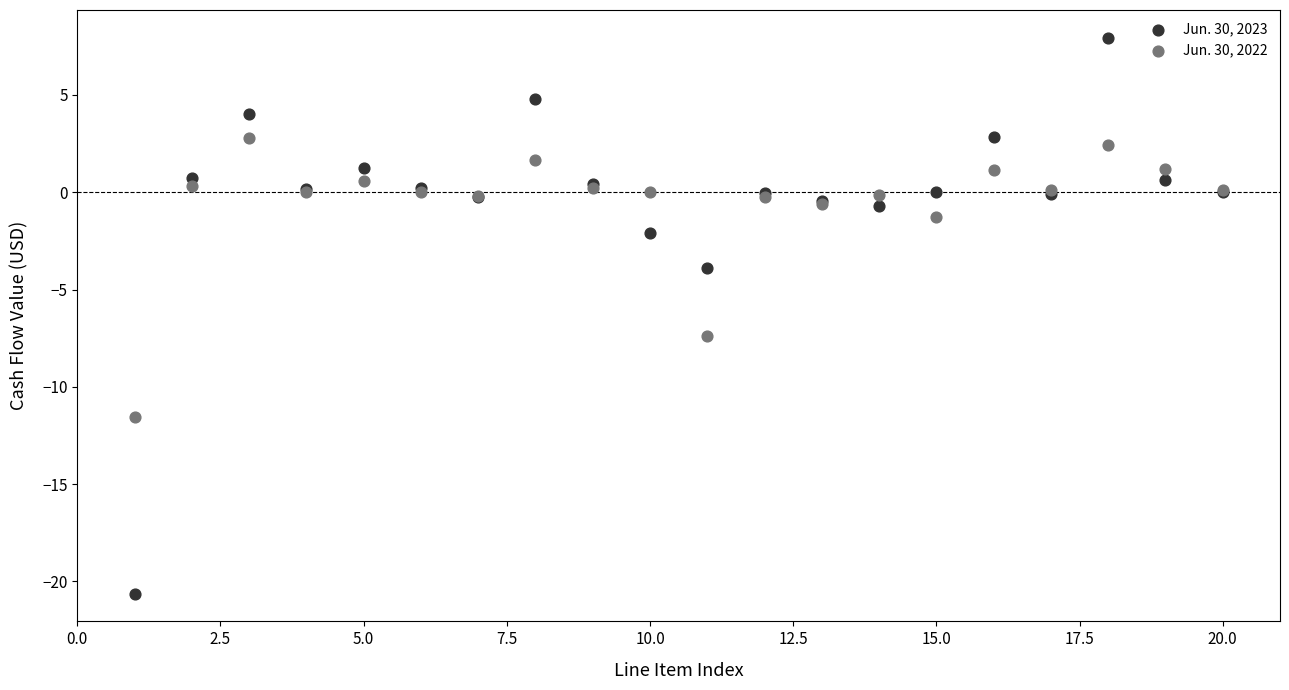

Which series contains the lowest Y value?

Jun. 30, 2023